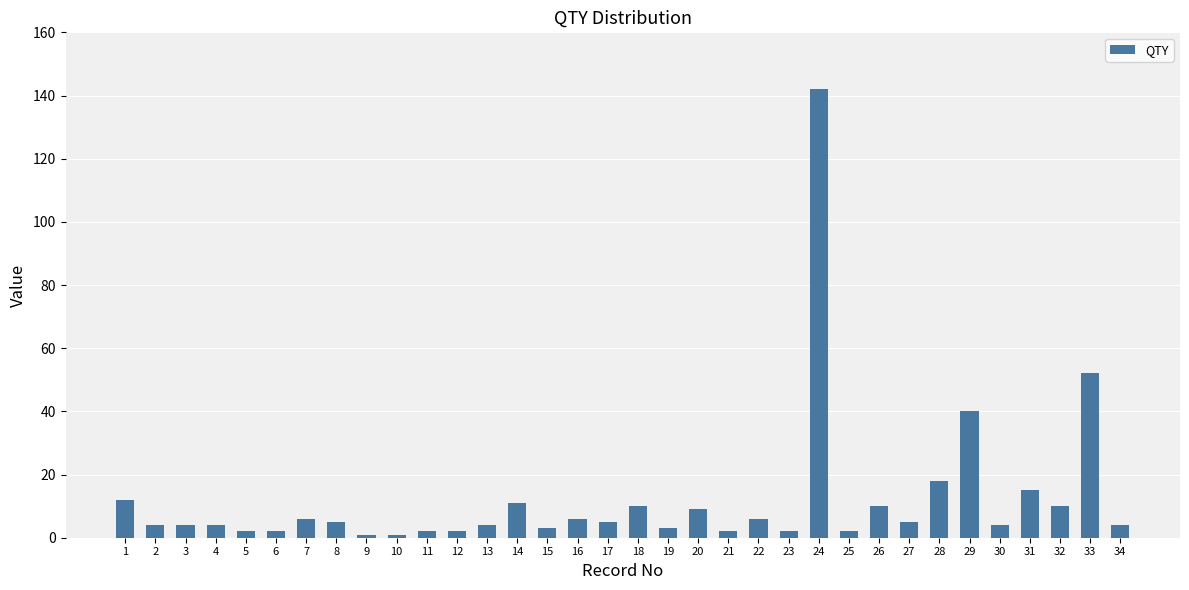

Which category has the highest value across all series?

24